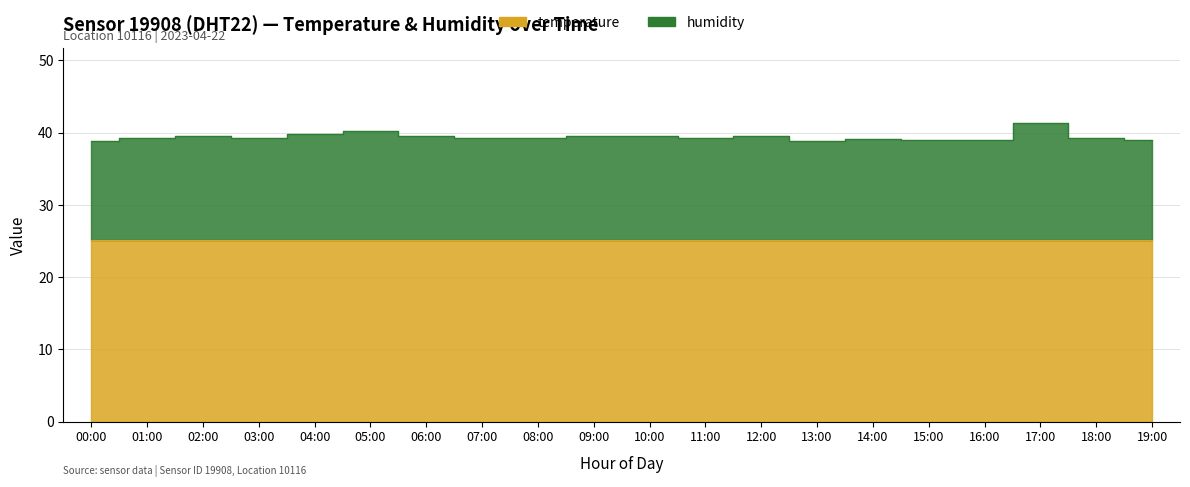

List the series in order of their overall mean, lowest first.

temperature, humidity